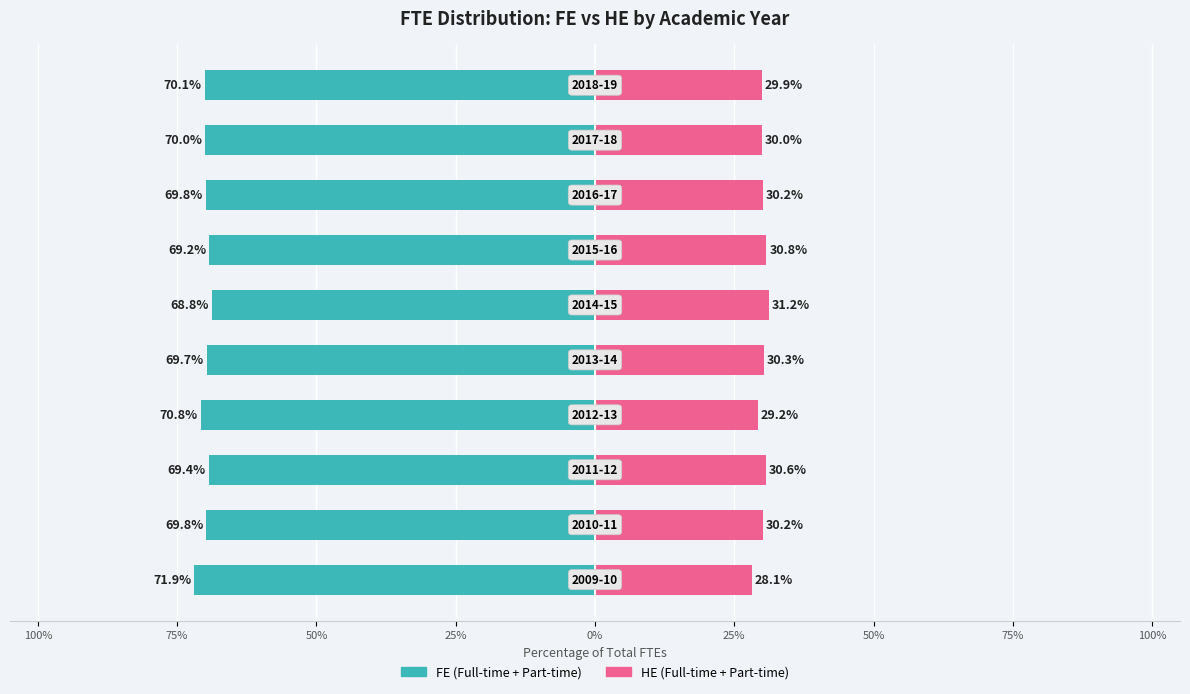

How many bars are there in each group?

2